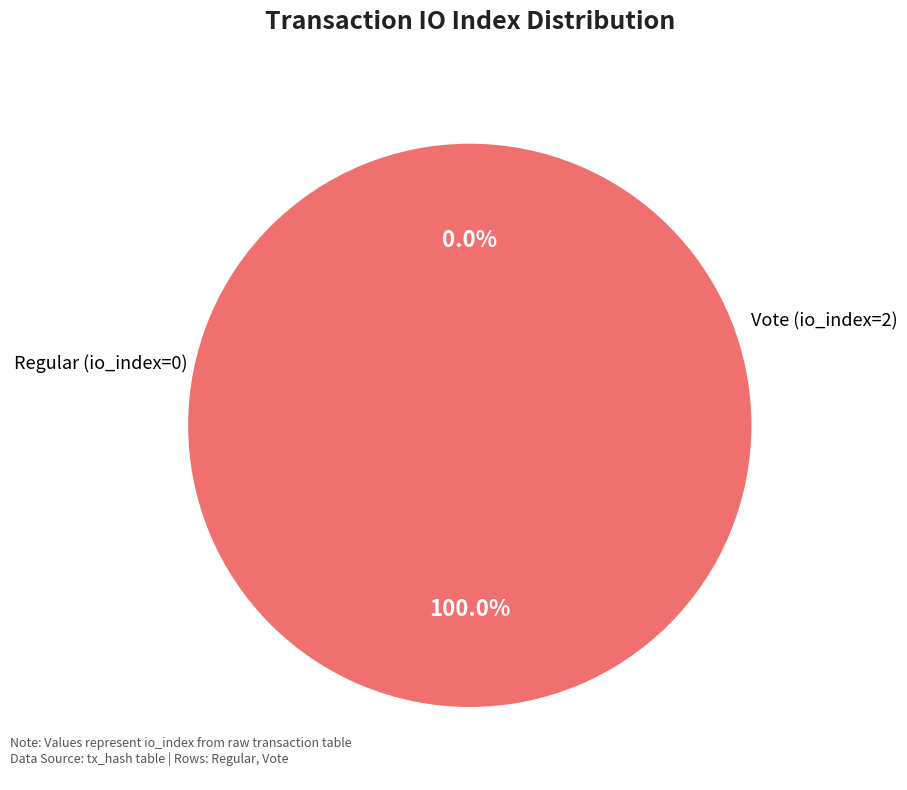

Is there any slice that represents more than half of the pie?

Yes